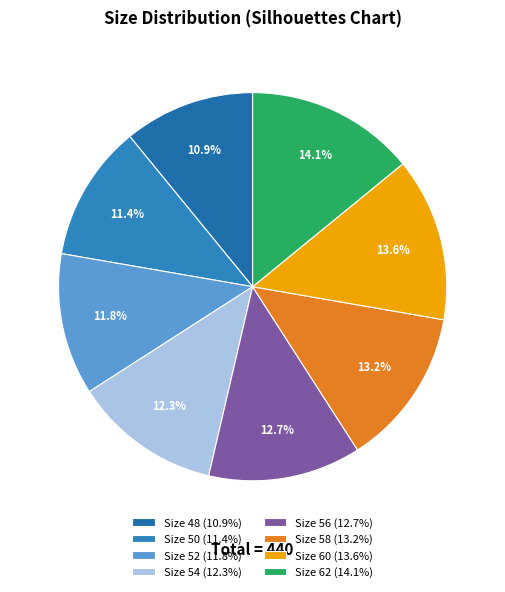

Count the number of slices in the pie.

8